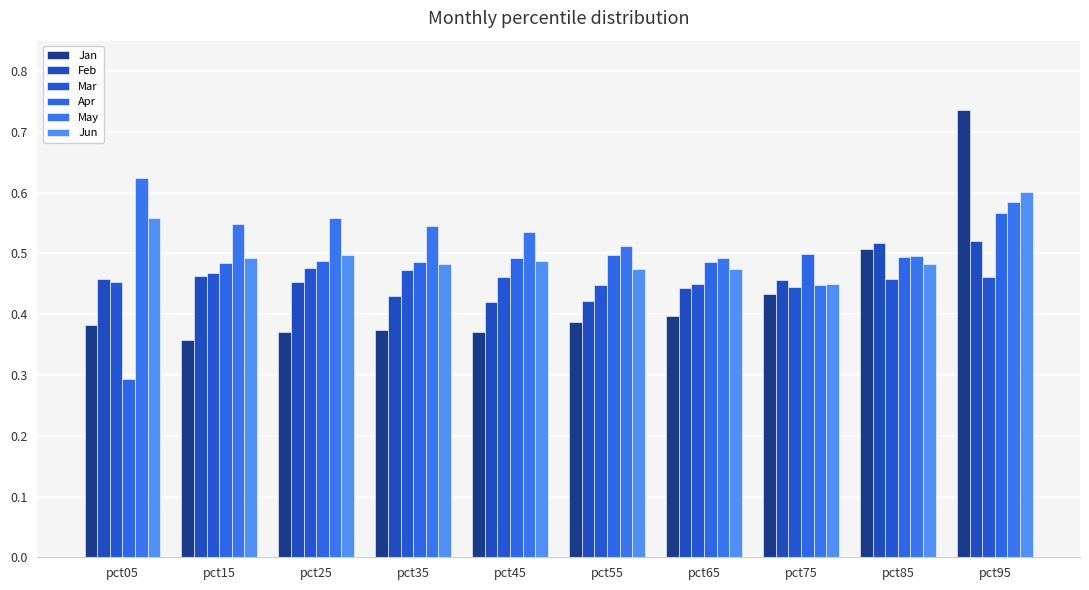

True or false: Jan has a value of 0.7 at pct95.

True